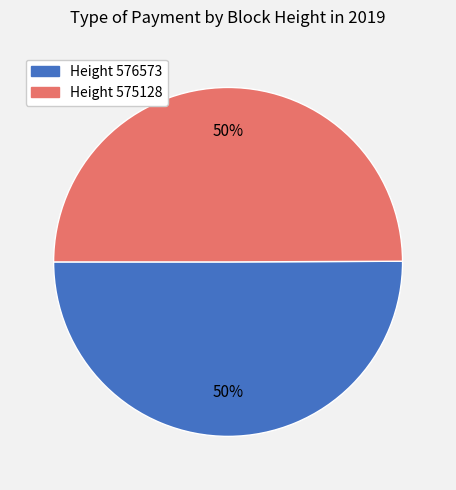

To the nearest percent, what is the average slice percentage?

50%